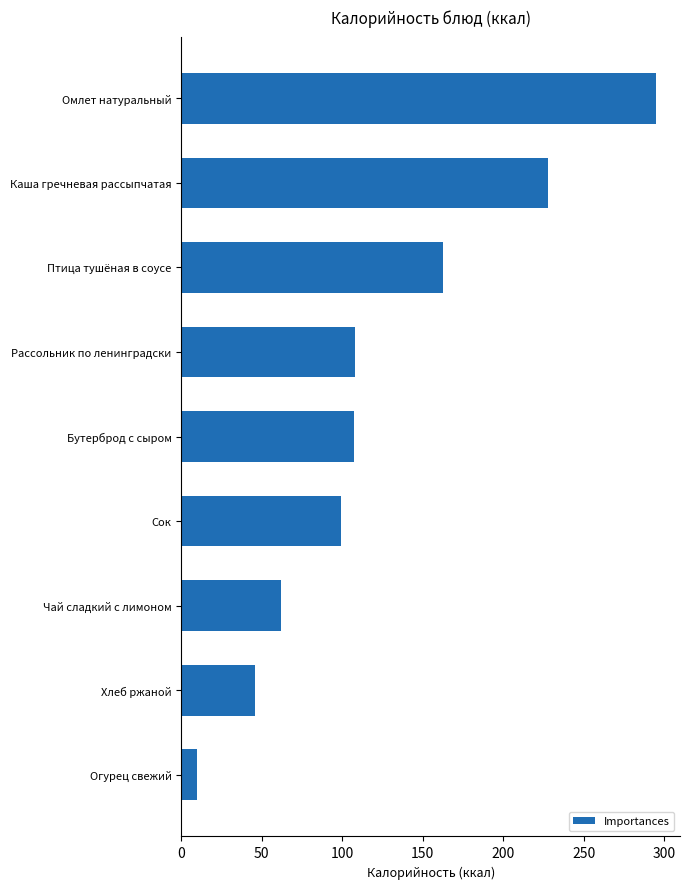

What value does the data have at Каша гречневая рассыпчатая?

228.0